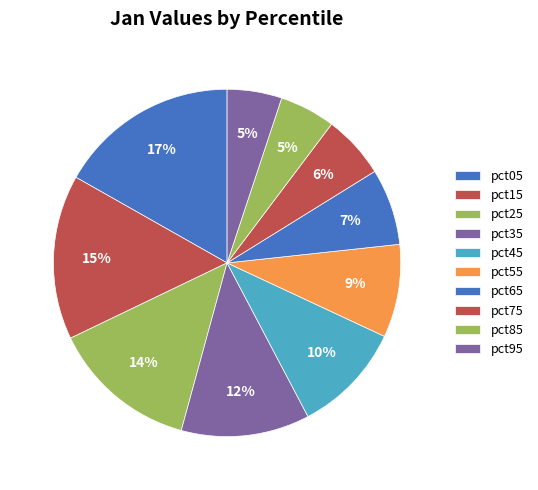

To the nearest percent, what portion does pct25 represent?

14%